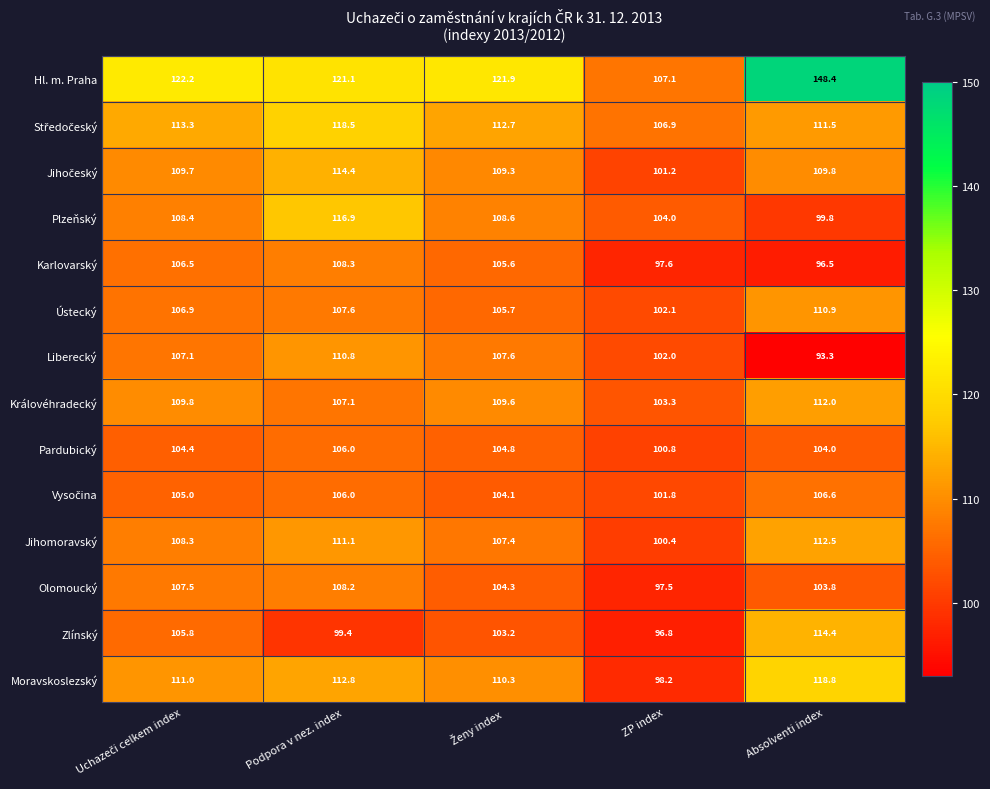

What is the approximate value of Olomoucký at Podpora v nez. index?

108.2